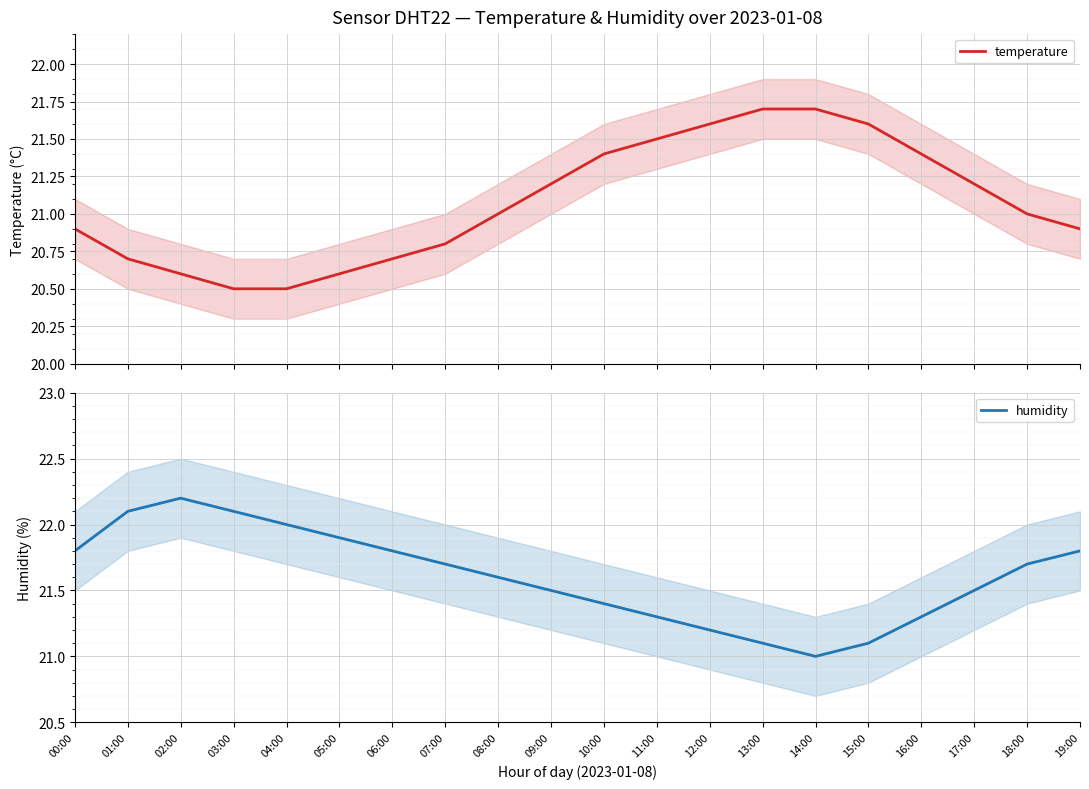

List the series in order of their overall mean, highest first.

humidity, temperature